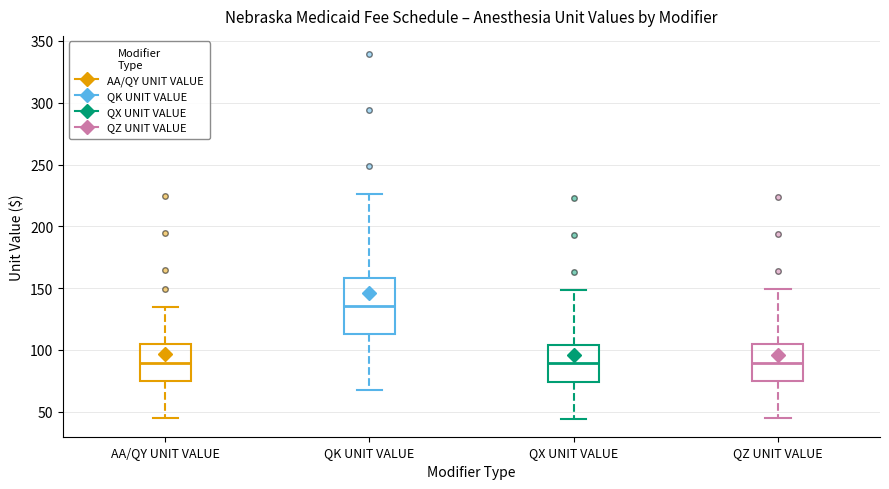

Comparing the boxes themselves (not the whiskers), which one is the tallest?

QK UNIT VALUE